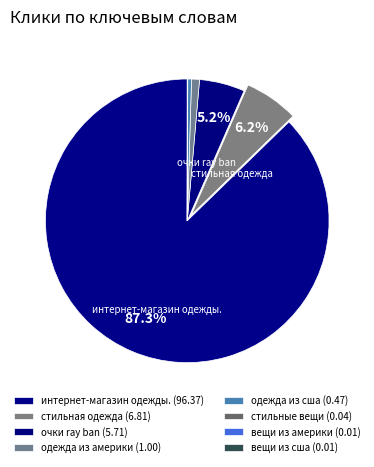

Does интернет-магазин одежды. represent more than half of the total?

Yes